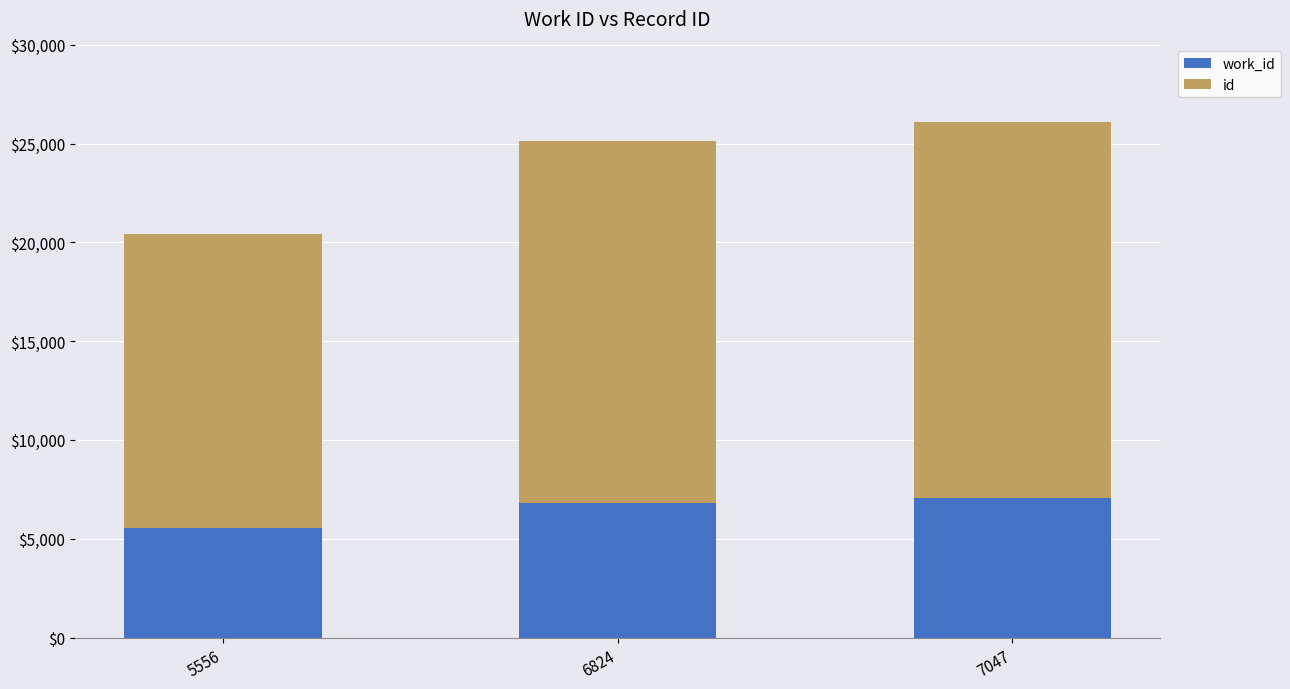

The value of id at 7047 is 30539. True or false?

False